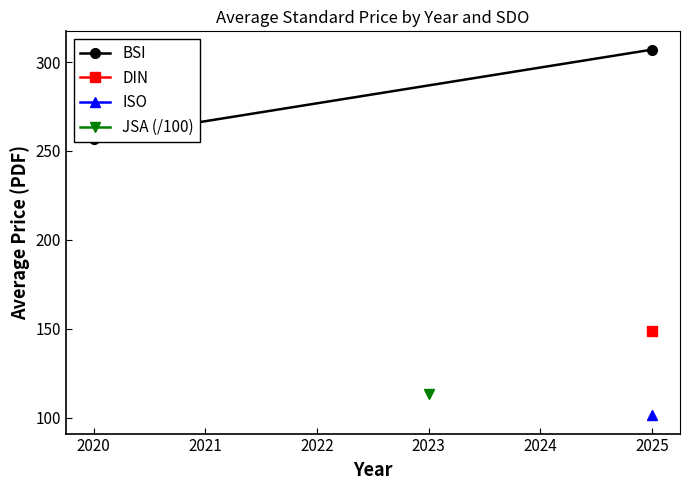

What is the difference between the maximum and minimum values?

50.3